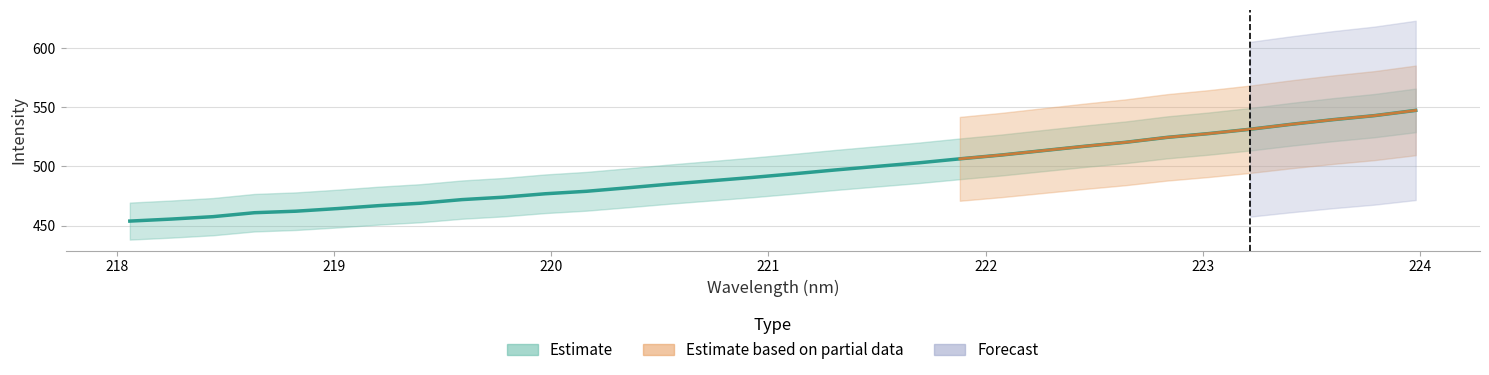

What is the smallest value displayed?

453.8